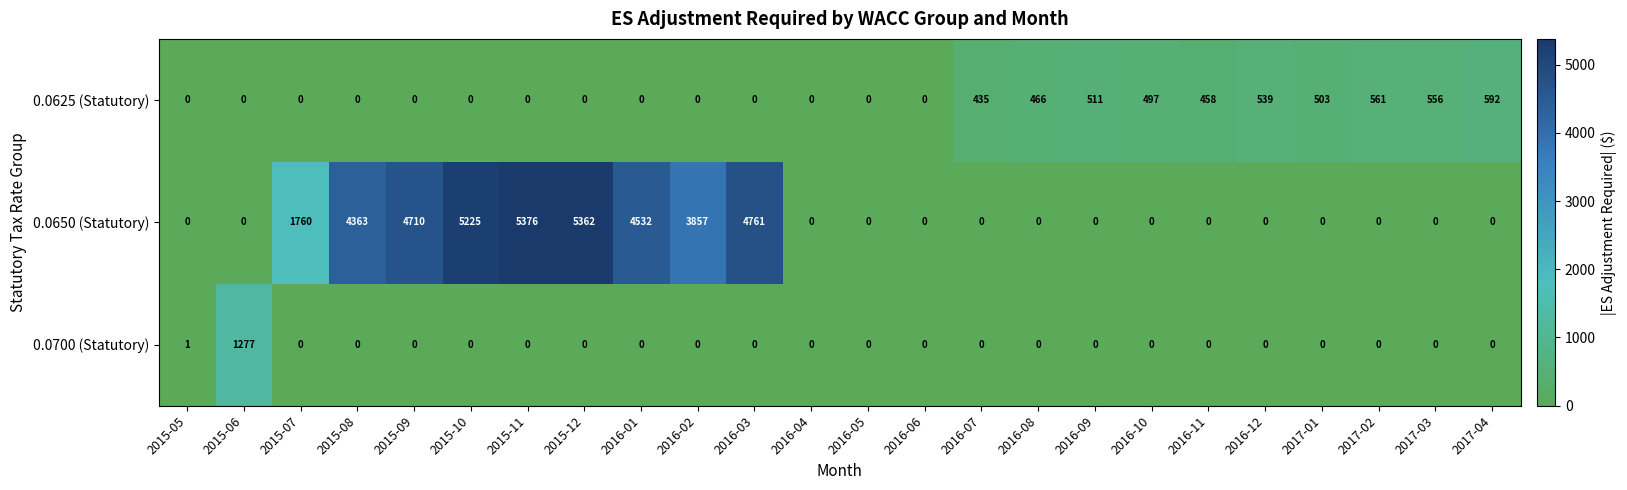

Which series has the widest spread of values?

0.0650 (Statutory)